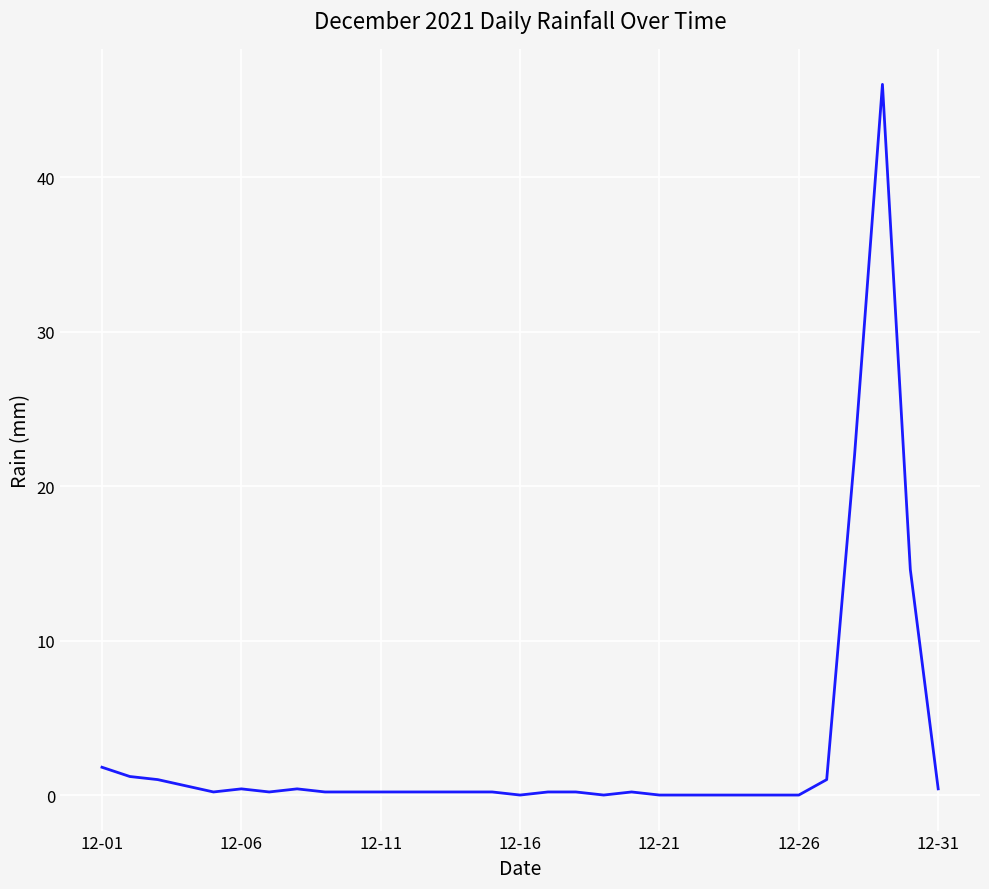

What is the maximum value shown in the chart?

46.0